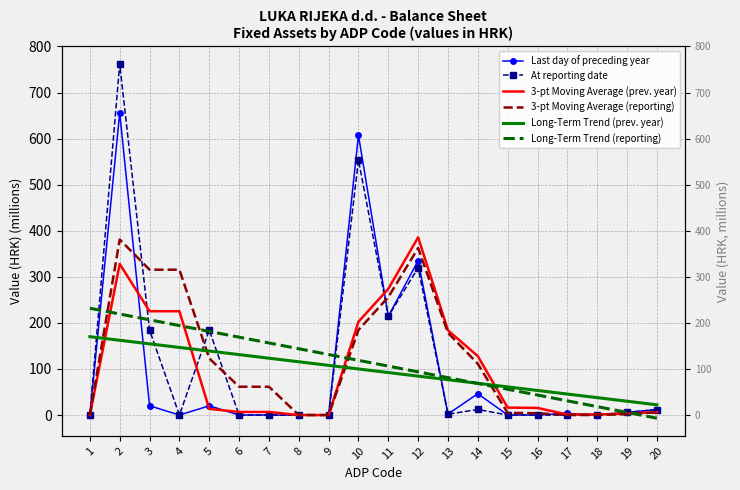

Reading left to right, extract all data points from this chart.

Last day of preceding year: 1=0.0	2=655.9	3=20.1	4=0.0	5=20.1	6=0.0	7=0.0	8=0.0	9=0.0	10=607.5	11=214.3	12=335.1	13=2.1	14=46.3	15=0.0	16=0.1	17=3.5	18=0.3	19=5.8	20=12.0
At reporting date: 1=0.0	2=761.9	3=184.5	4=0.0	5=184.4	6=0.0	7=0.0	8=0.0	9=0.0	10=553.8	11=214.3	12=319.5	13=1.8	14=12.1	15=0.0	16=0.0	17=0.0	18=0.3	19=5.7	20=12.0
3-pt Moving Average (prev. year): 1=0.0	2=327.9	3=225.3	4=225.3	5=13.4	6=6.7	7=6.7	8=0.0	9=0.0	10=202.5	11=273.9	12=385.6	13=183.8	14=127.9	15=16.1	16=15.5	17=1.2	18=1.3	19=3.2	20=6.0
3-pt Moving Average (reporting): 1=0.0	2=381.0	3=315.5	4=315.5	5=123.0	6=61.5	7=61.5	8=0.0	9=0.0	10=184.6	11=256.0	12=362.5	13=178.5	14=111.2	15=4.6	16=4.0	17=0.0	18=0.1	19=2.0	20=6.0
Long-Term Trend (prev. year): 1=170.1	2=162.3	3=154.5	4=146.7	5=139.0	6=131.2	7=123.4	8=115.6	9=107.8	10=100.0	11=92.3	12=84.5	13=76.7	14=68.9	15=61.1	16=53.4	17=45.6	18=37.8	19=30.0	20=22.2
Long-Term Trend (reporting): 1=231.8	2=219.3	3=206.7	4=194.2	5=181.6	6=169.0	7=156.5	8=143.9	9=131.4	10=118.8	11=106.2	12=93.7	13=81.1	14=68.6	15=56.0	16=43.4	17=30.9	18=18.3	19=5.8	20=-6.8